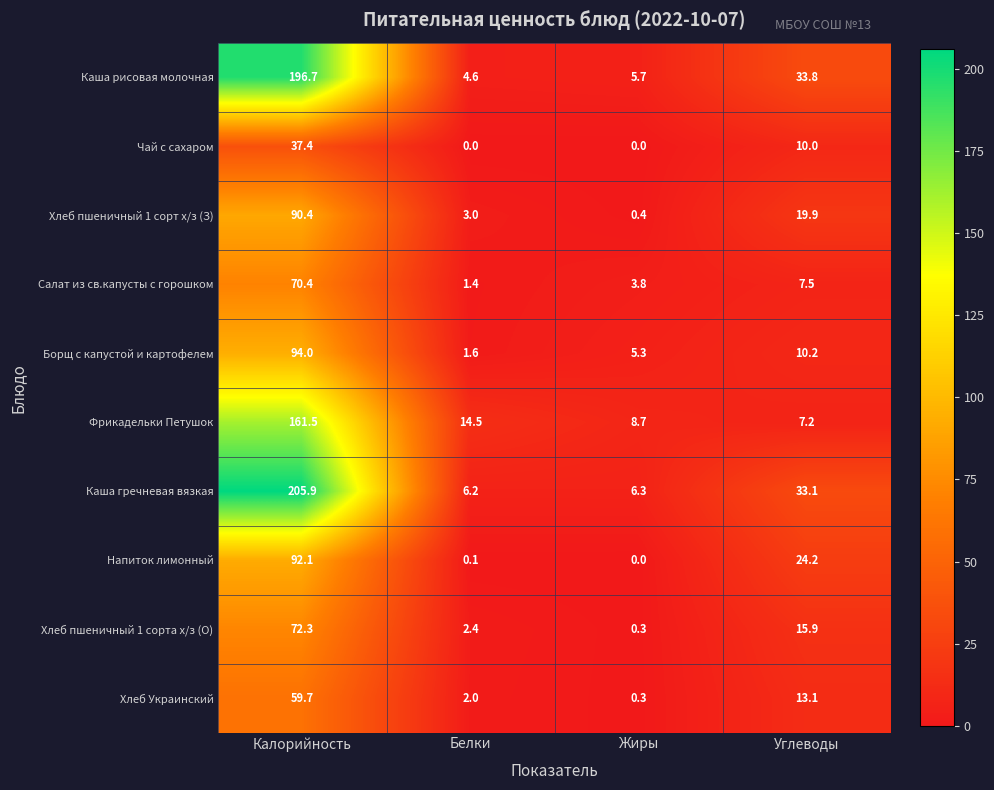

True or false: Хлеб Украинский has a value of 18.5 at Калорийность.

False